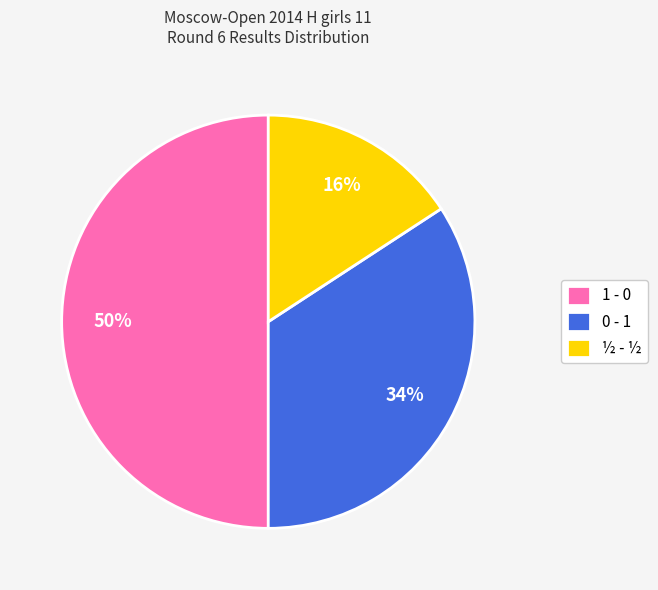

What is the largest slice in the pie chart?

1 - 0